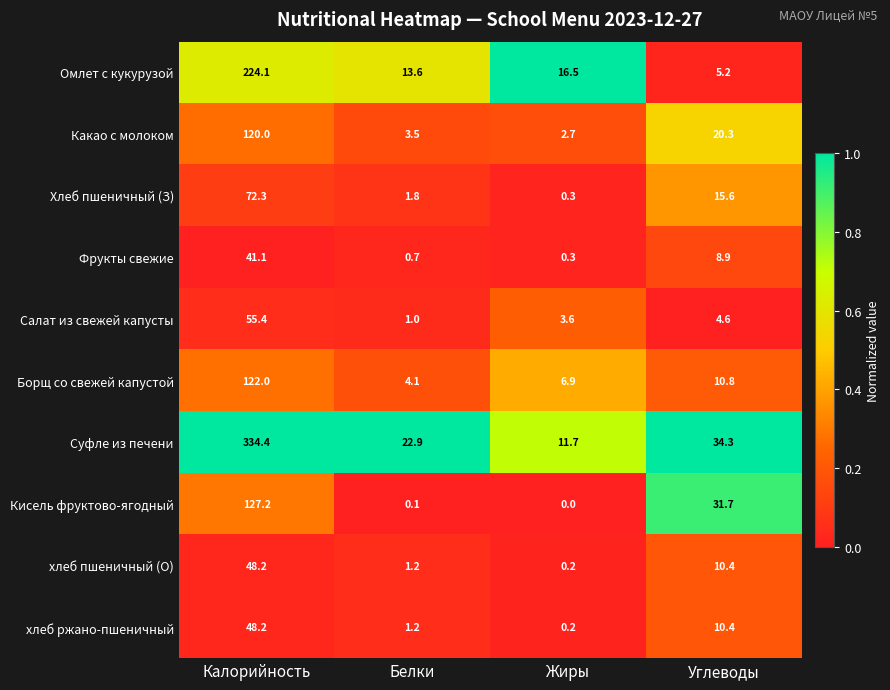

What is the spread (max minus min) of values at Калорийность?

293.3